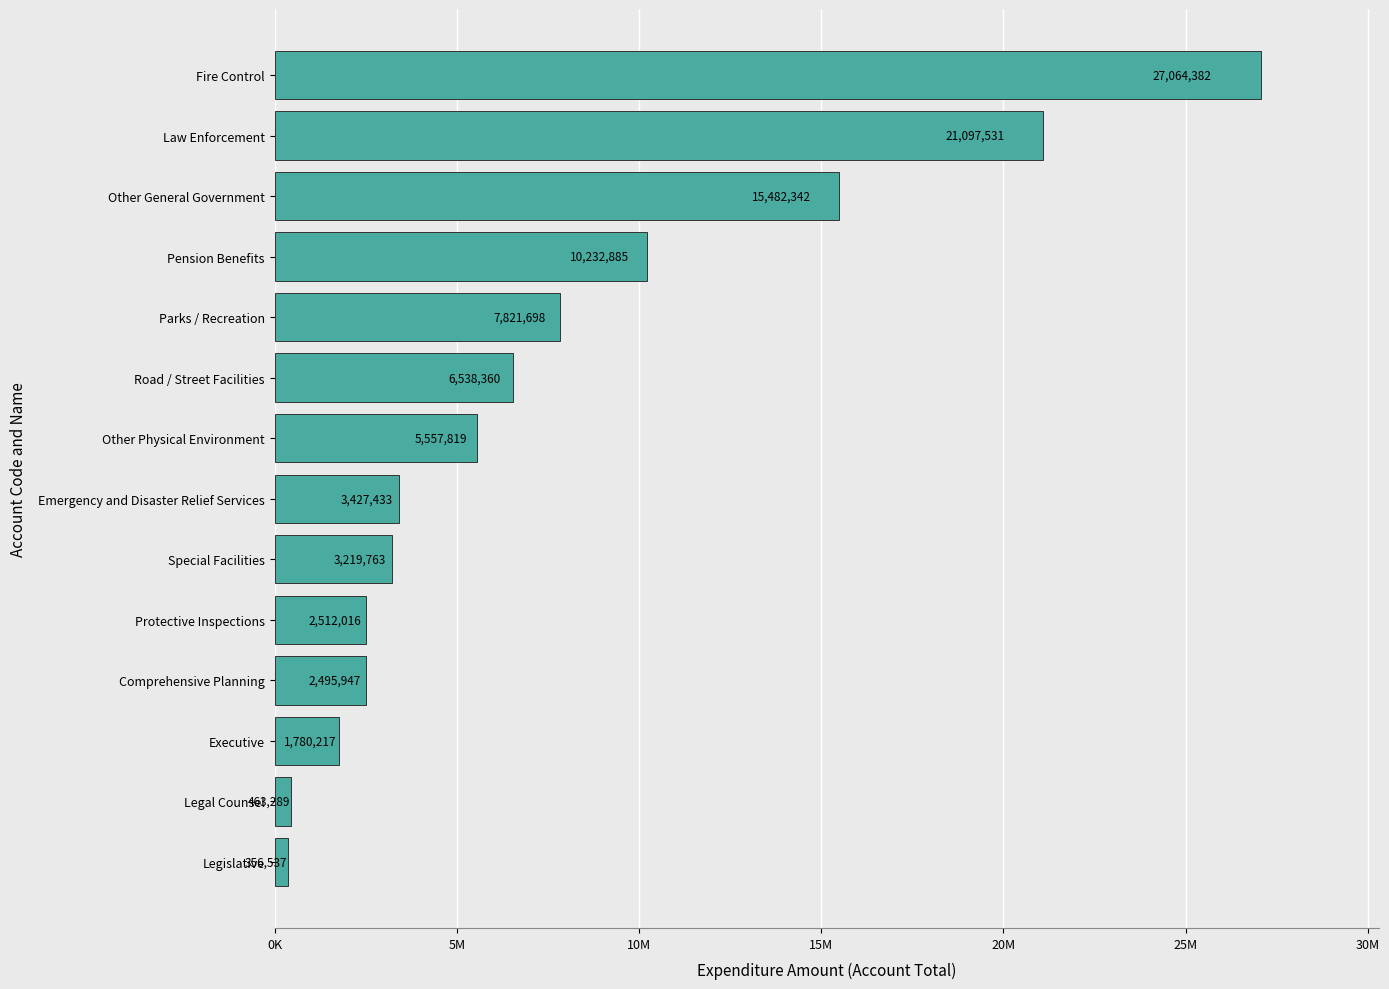

Which category has the highest value across all series?

Fire Control